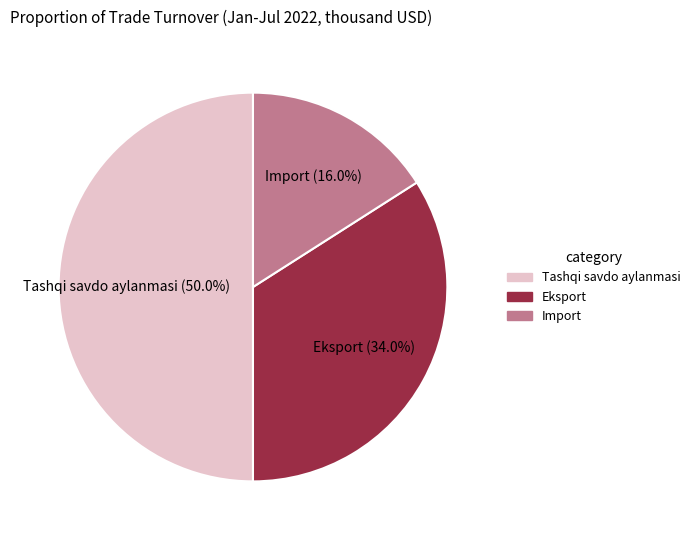

To the nearest percent, what portion does Tashqi savdo aylanmasi represent?

50%